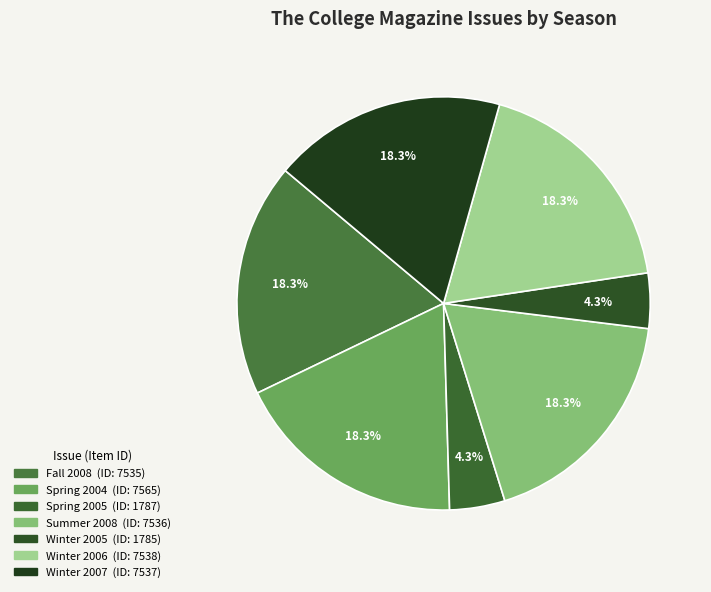

To the nearest percent, what is the difference between the largest and smallest slice percentages?

14%